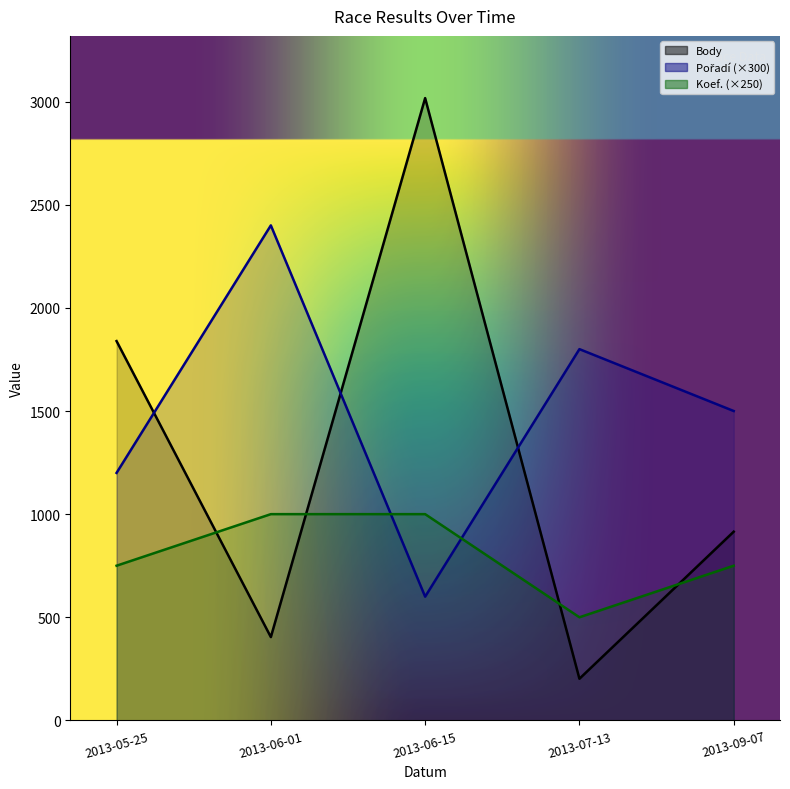

True or false: Koef. and Pořadí cross at least once.

True